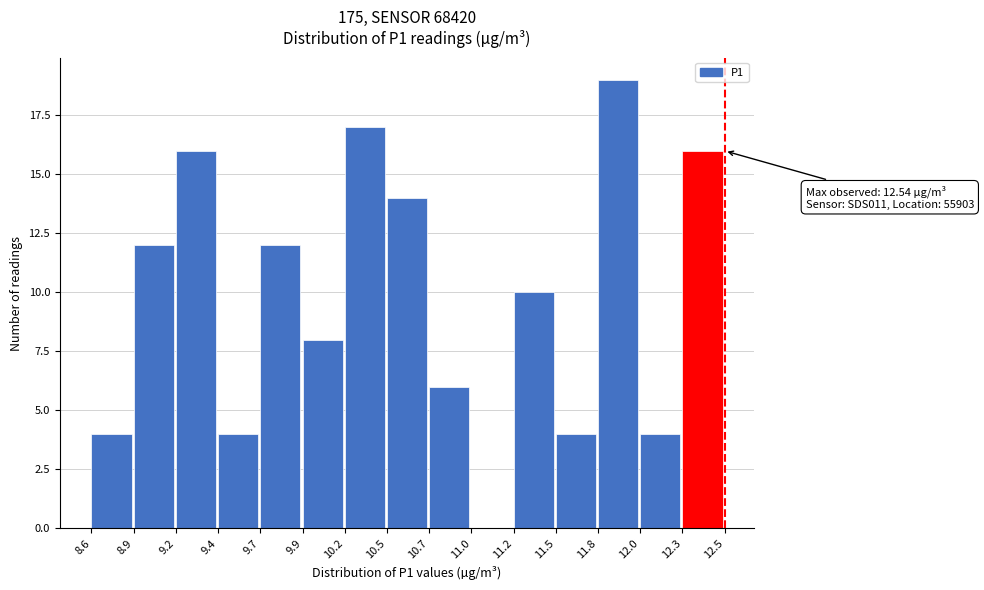

Reading right to left, list all the values displayed in this chart.

12.3=16	12.0=4	11.8=19	11.5=4	11.2=10	11.0=0	10.7=6	10.5=14	10.2=17	9.9=8	9.7=12	9.4=4	9.2=16	8.9=12	8.6=4